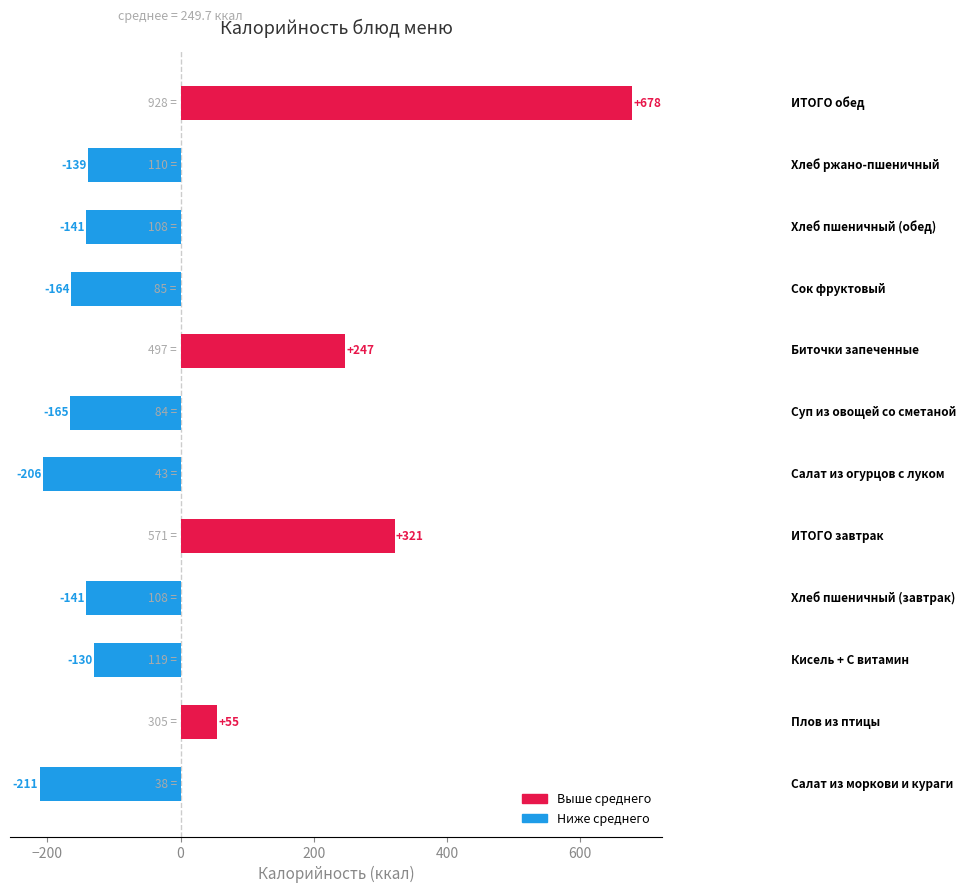

What is the smallest value displayed?

-211.7